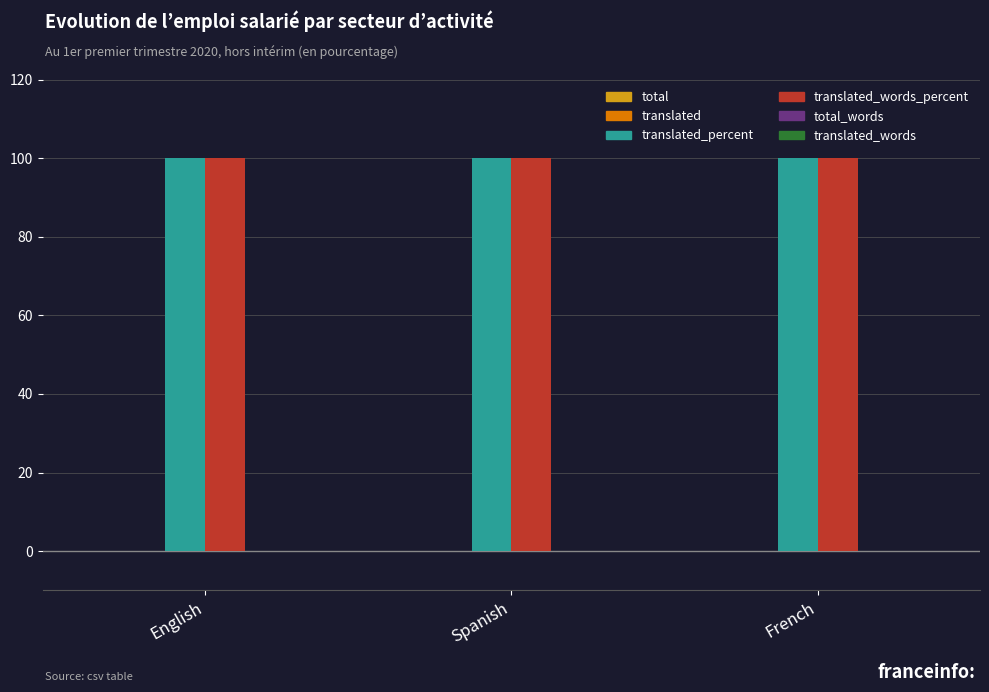

Reading left to right, list all the values displayed in this chart.

total: 0	0	0
translated: 0	0	0
translated_percent: 100	100	100
translated_words_percent: 100	100	100
total_words: 0	0	0
translated_words: 0	0	0